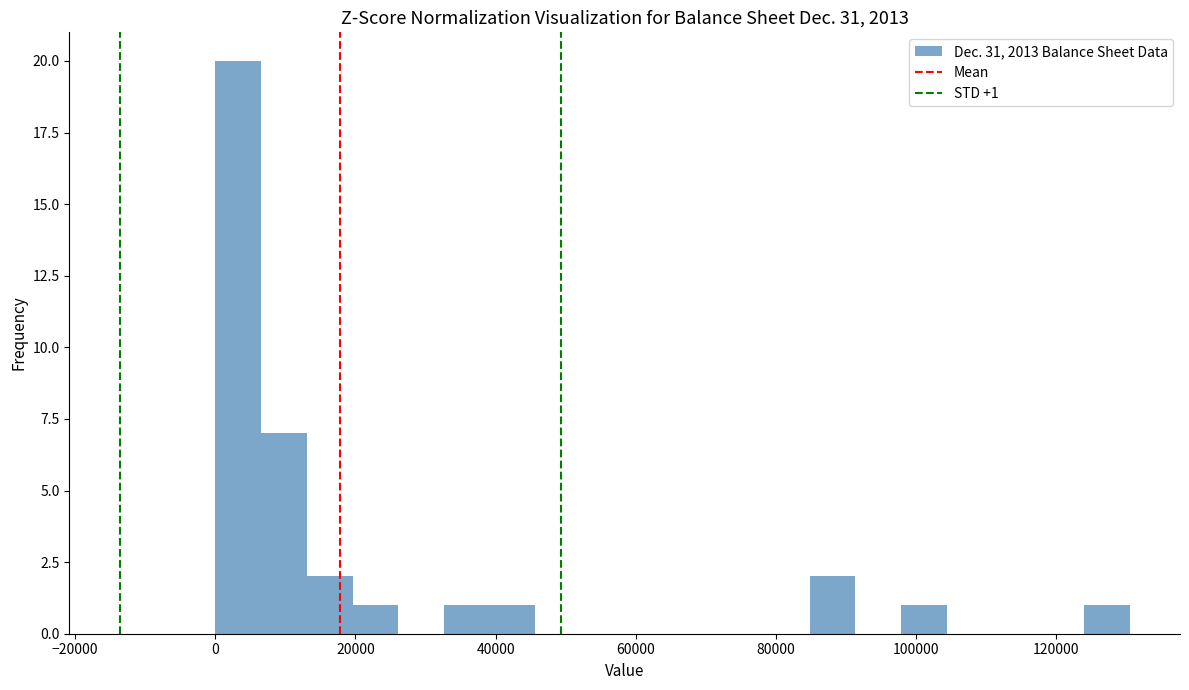

Around what value on the x-axis is the tallest bar? Give the approximate position of its centre, as read against the axis.

4000